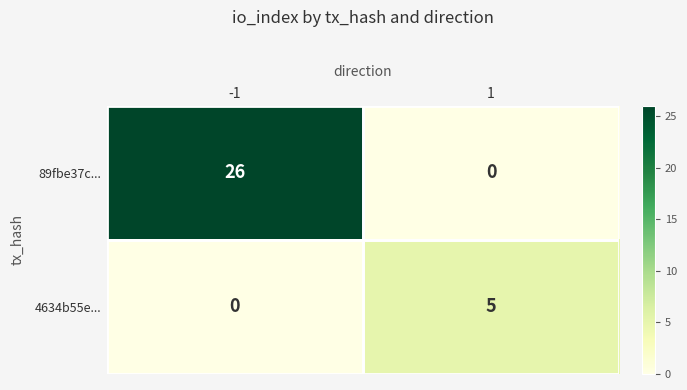

What is the average value of the 89fbe37c... series?

13